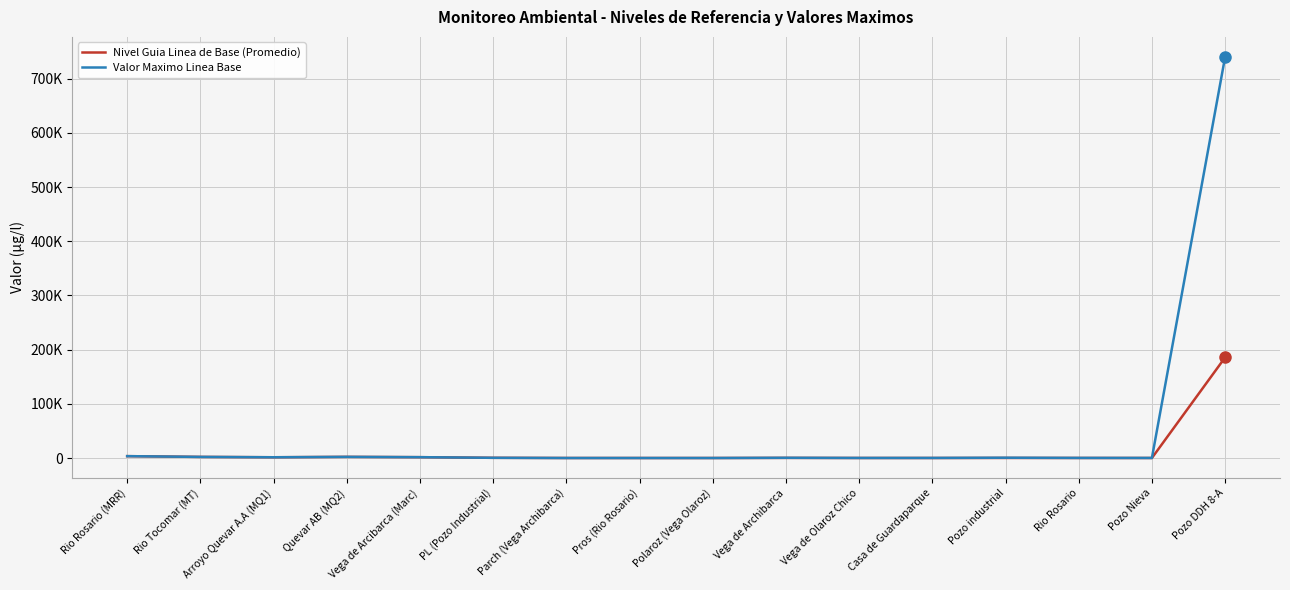

What position from the left is Parch (Vega Archibarca)?

7